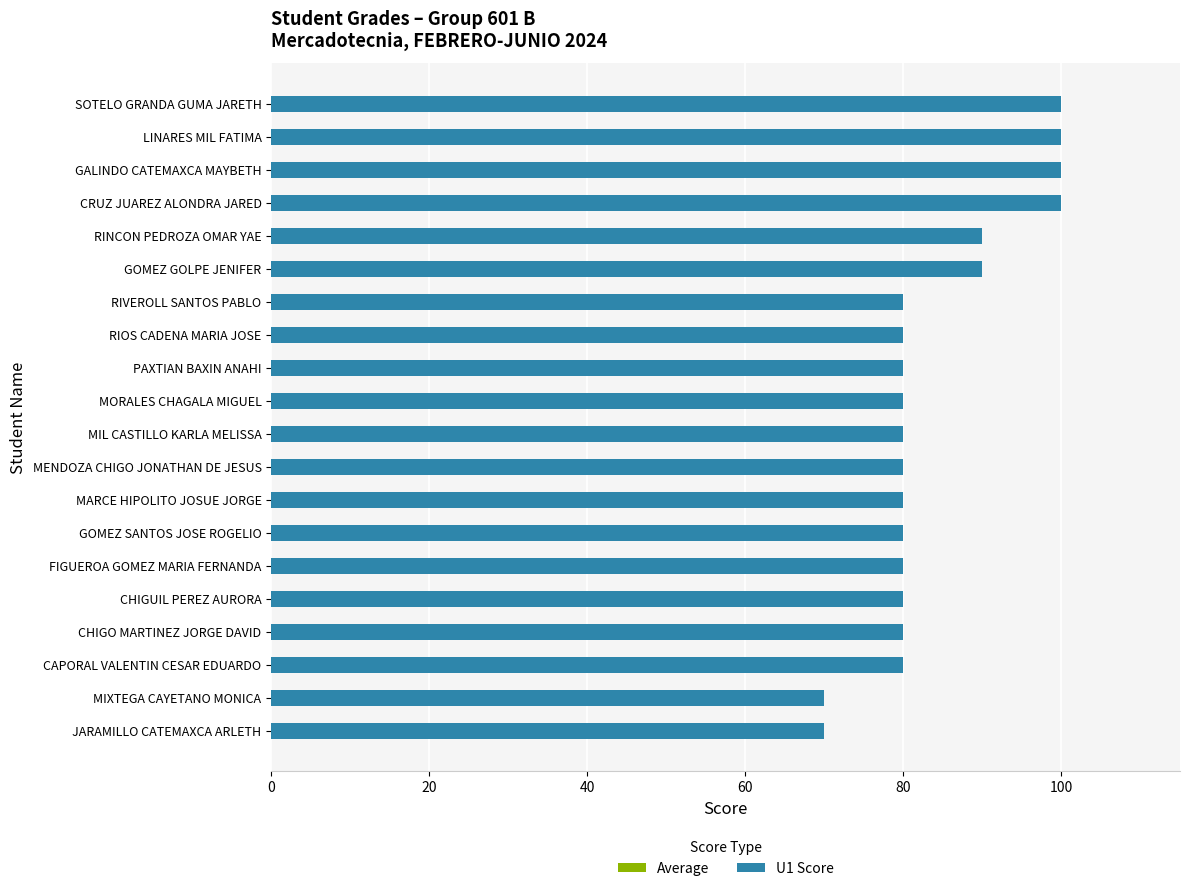

What are all the series names shown in the legend?

Average, U1 Score